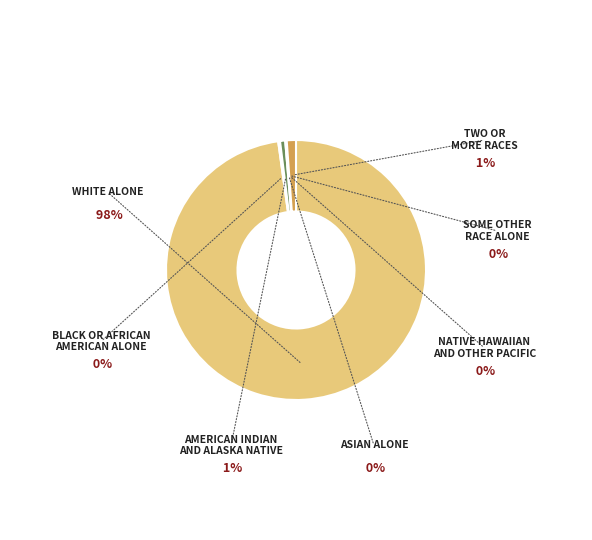

Which category has the smallest portion of the pie?

Native Hawaiian and Other Pacific